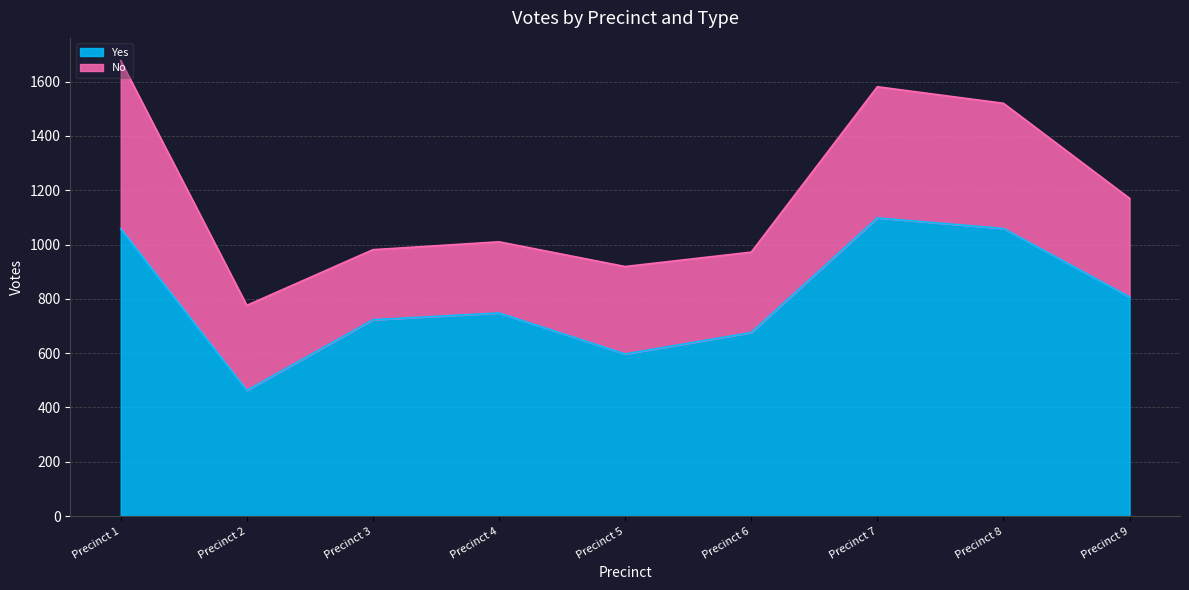

Where is the data nearest to the value 780?

Precinct 9